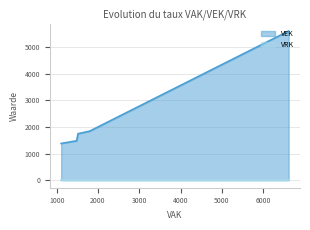

True or false: VEK has more than 1 points higher than both neighbors.

False